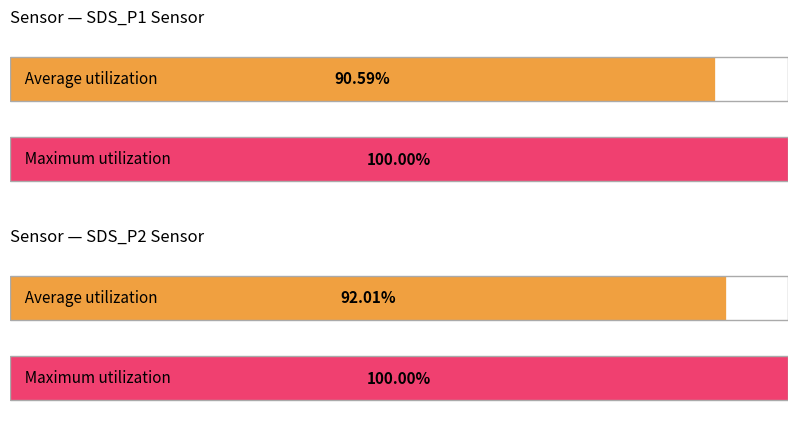

True or false: BME280_humidity has a value of 108.7 at 00:32.

False